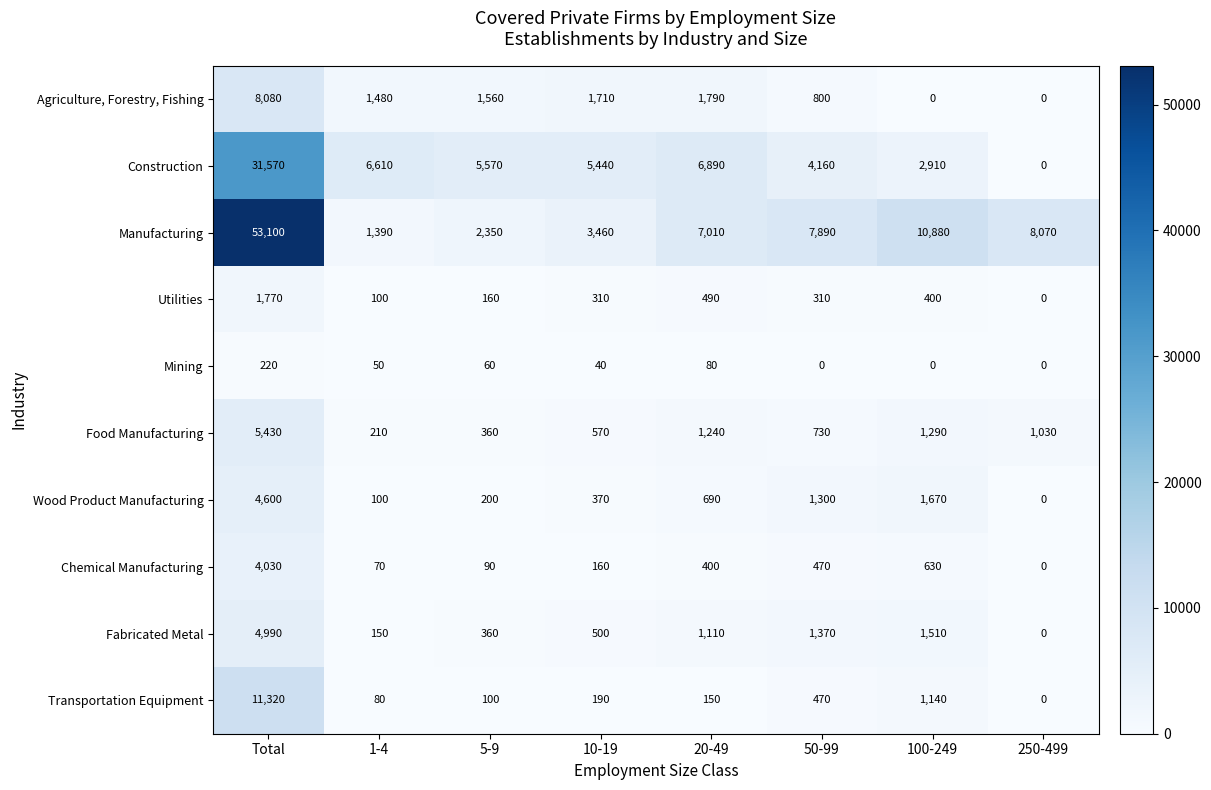

What is the difference between the maximum and minimum values in the Chemical Manufacturing series?

4030